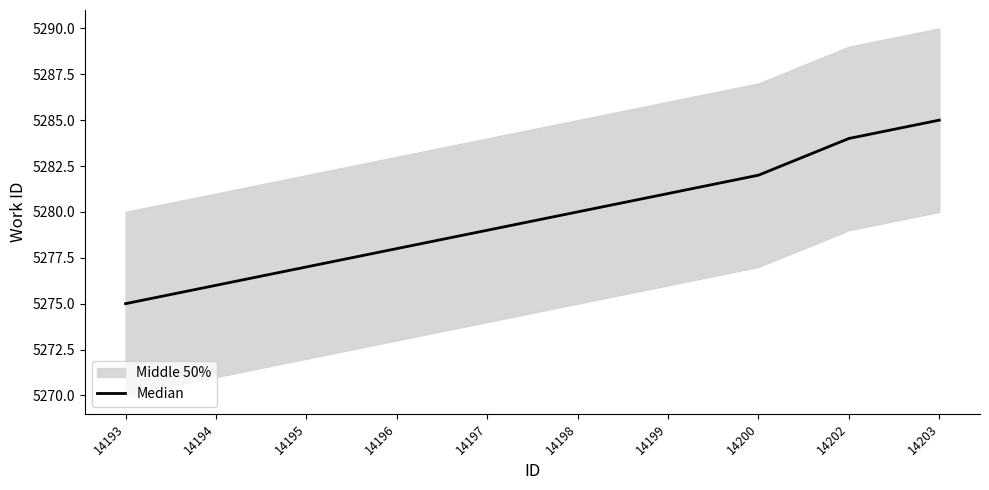

What is the minimum value shown in the chart?

5275